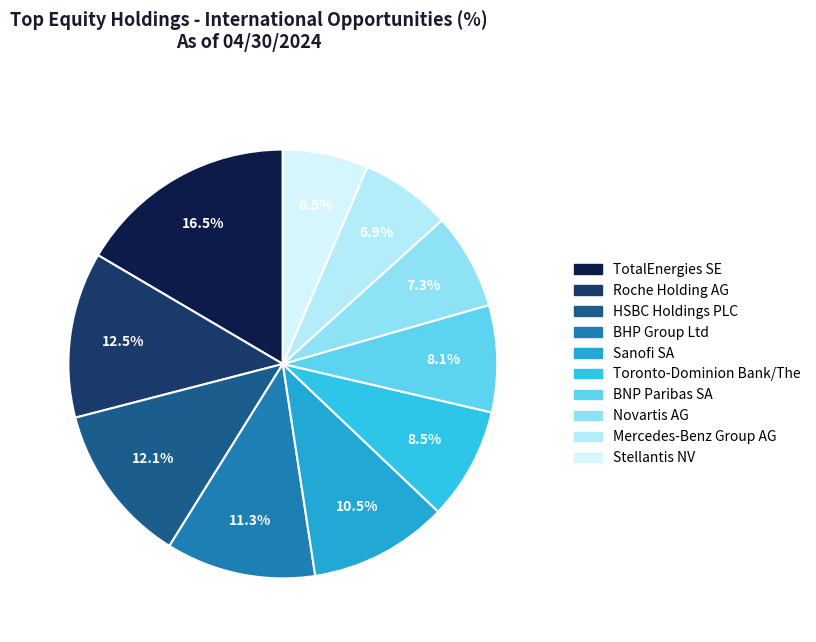

What is the ratio of the value at Mercedes-Benz Group AG to the value at Stellantis NV?

1.1